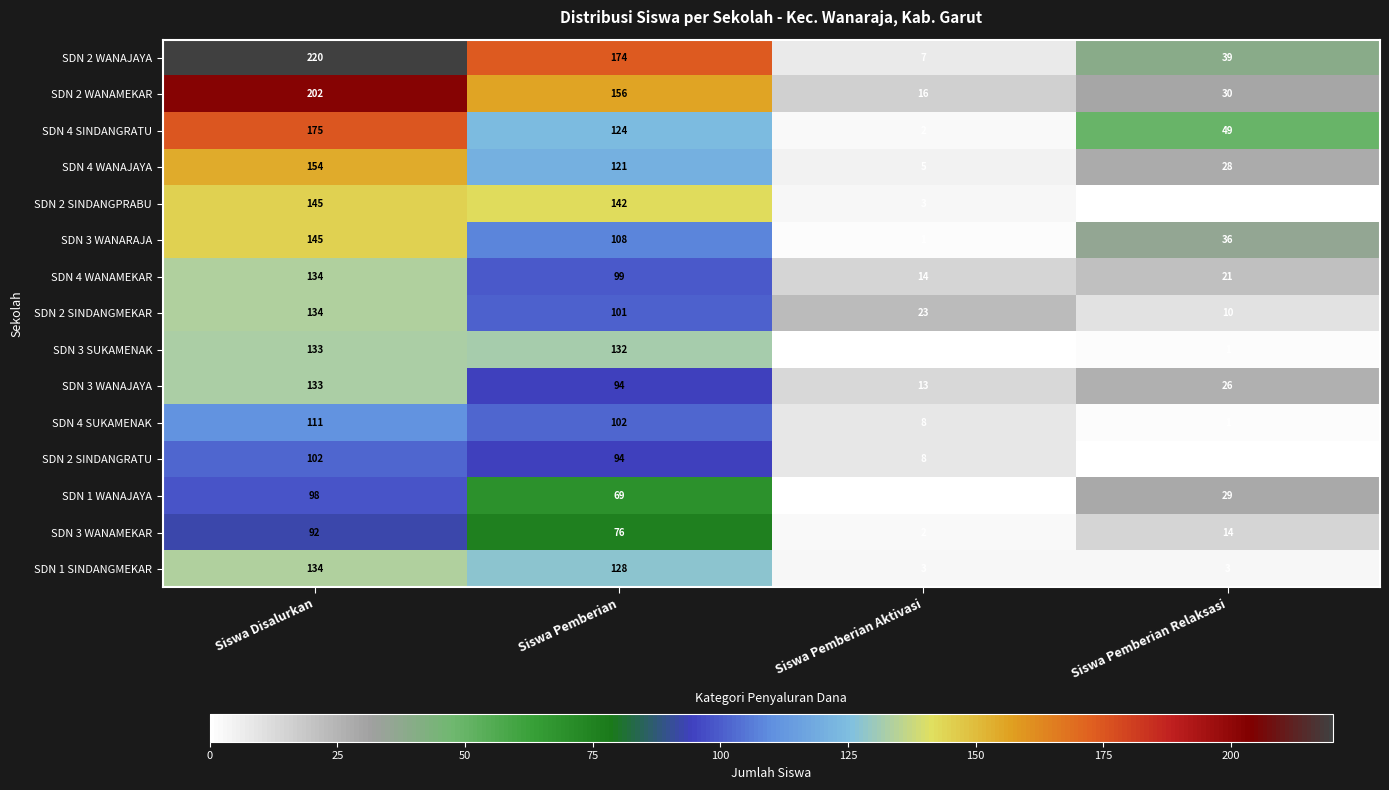

Which category has the highest value across all series?

Siswa Disalurkan